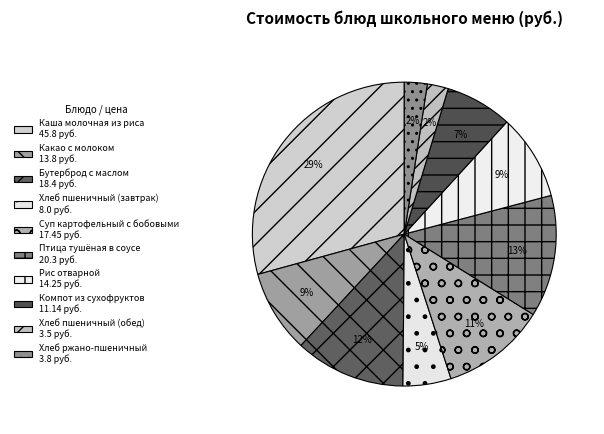

How many segments does this pie chart have?

10